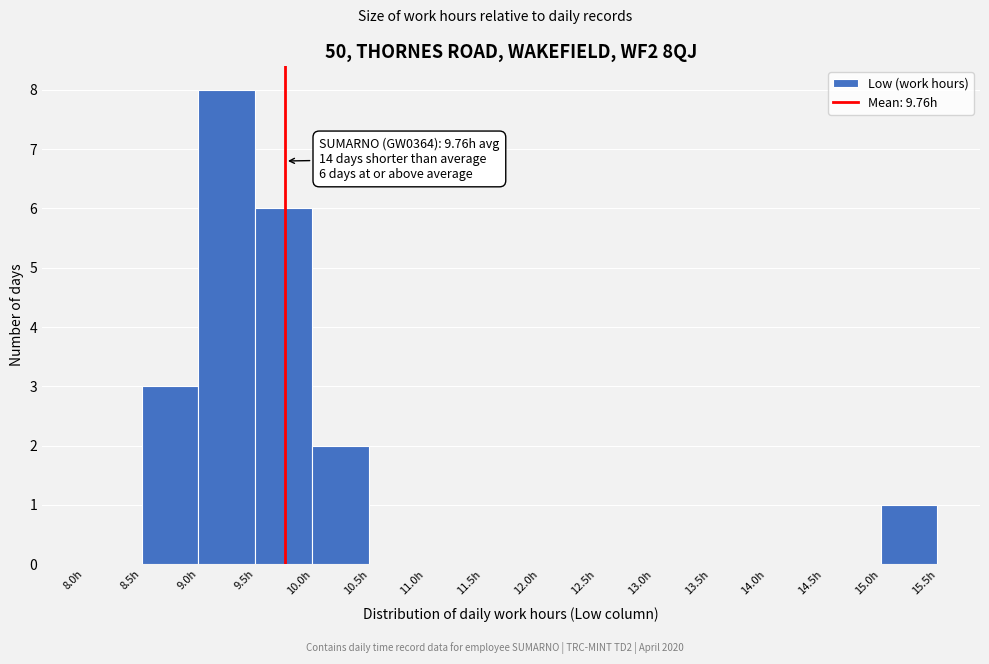

Which range on the x-axis has the tallest bar?

9.0 to 9.5